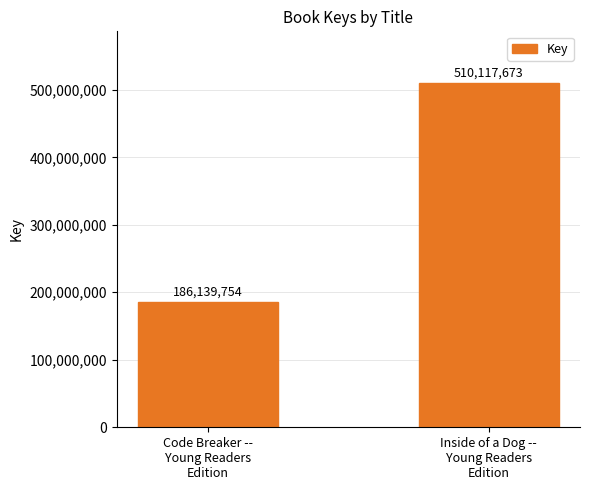

How many bars are there in total?

2